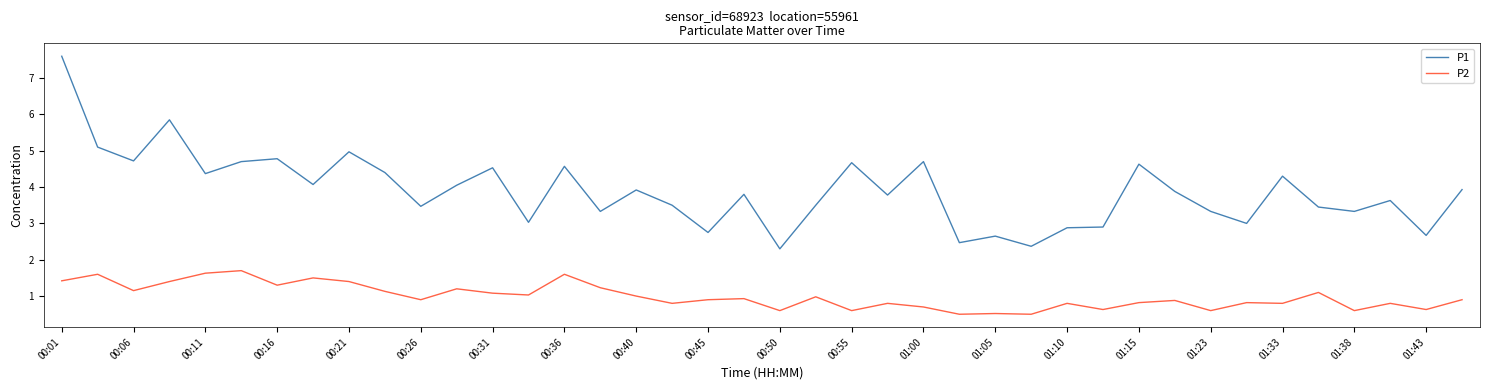

How many lines are shown in the chart?

2